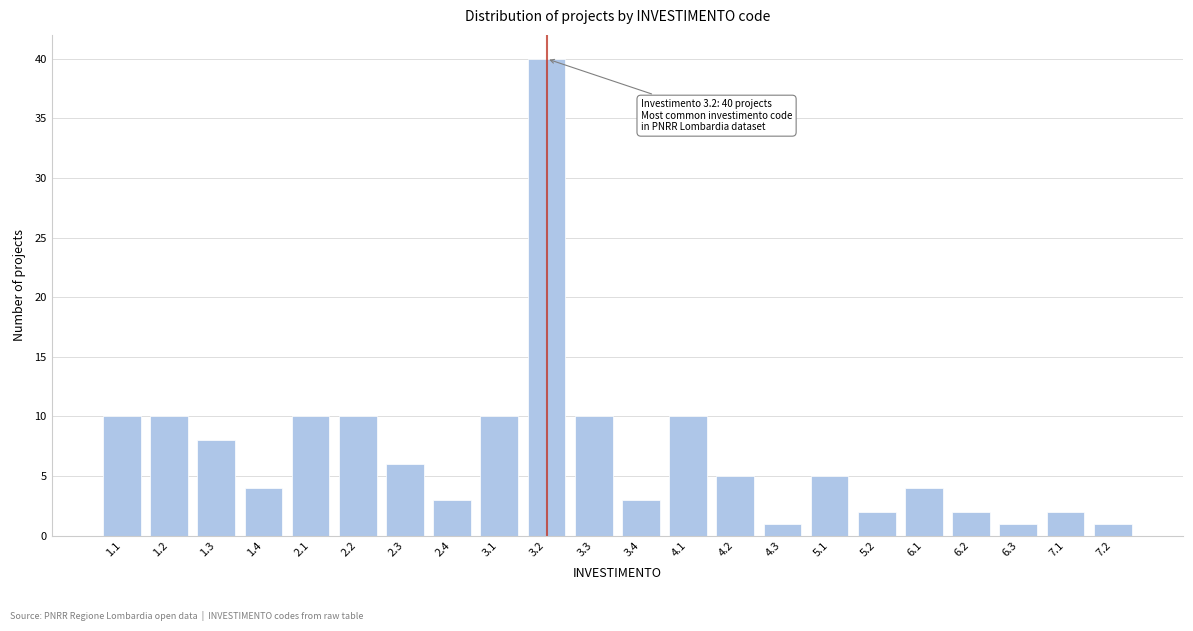

Reading left to right, list all the values displayed in this chart.

10	10	8	4	10	10	6	3	10	40	10	3	10	5	1	5	2	4	2	1	2	1